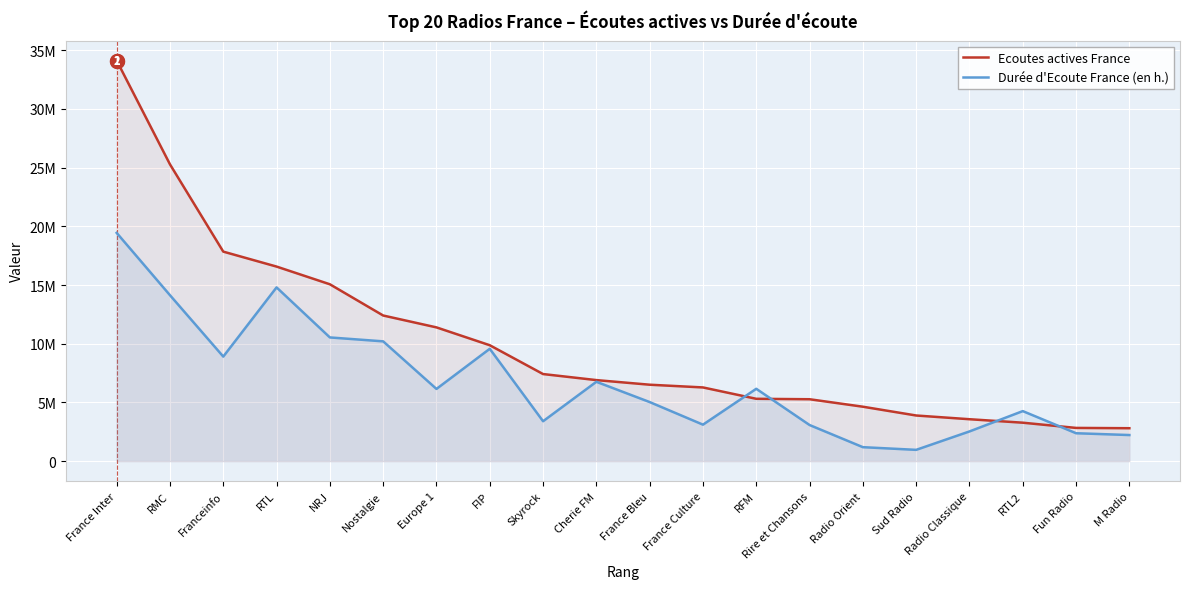

At which category does the chart reach its peak across all series?

France Inter